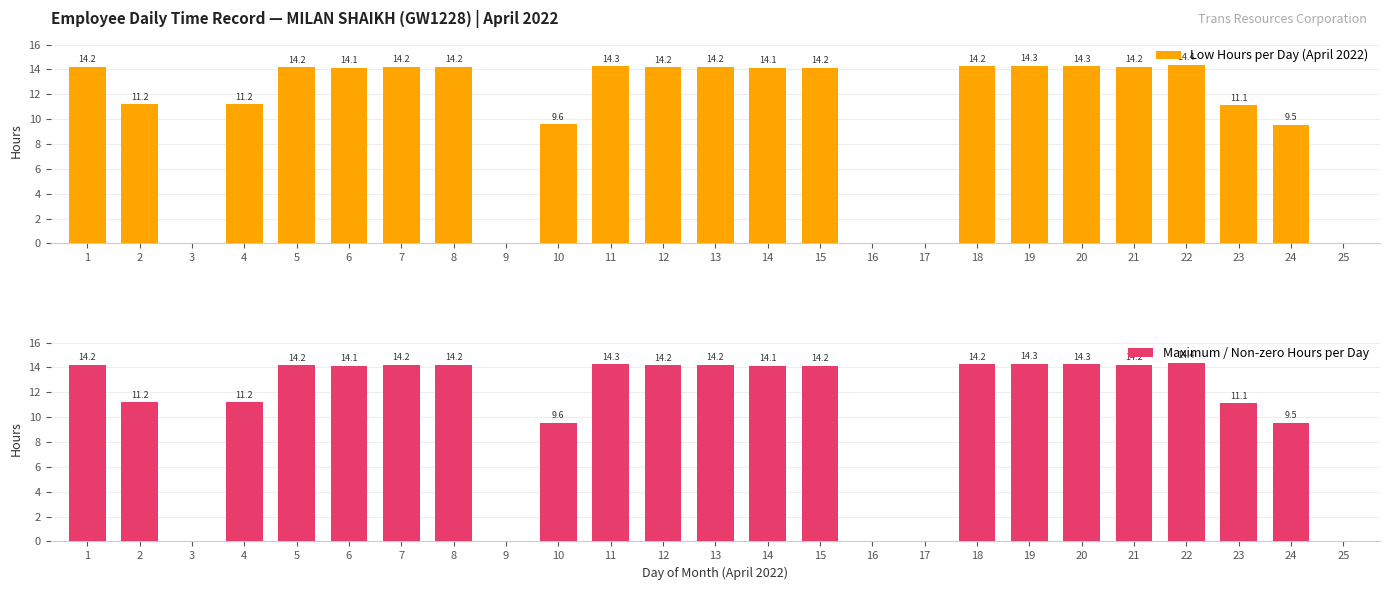

What is the difference between the maximum and minimum values in the Maximum / Non-zero Hours per Day series?

14.4